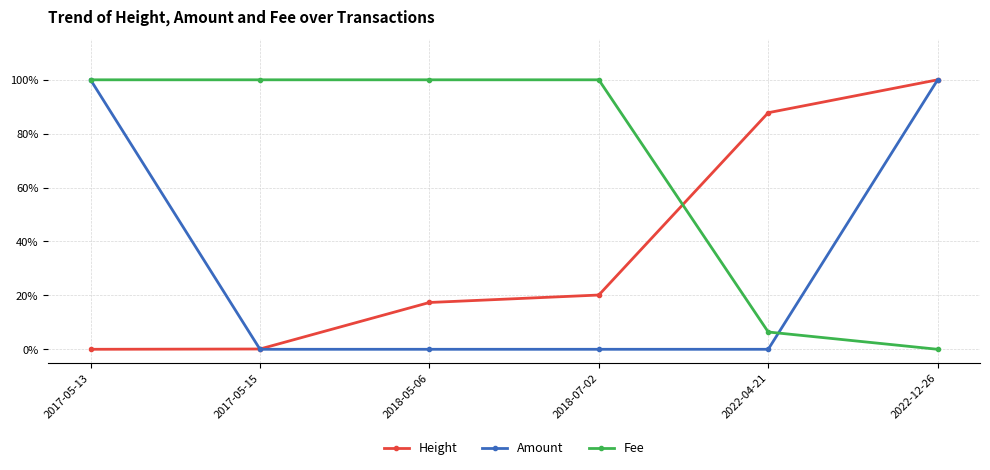

What is the spread (max minus min) of values at 2018-07-02?

1.0